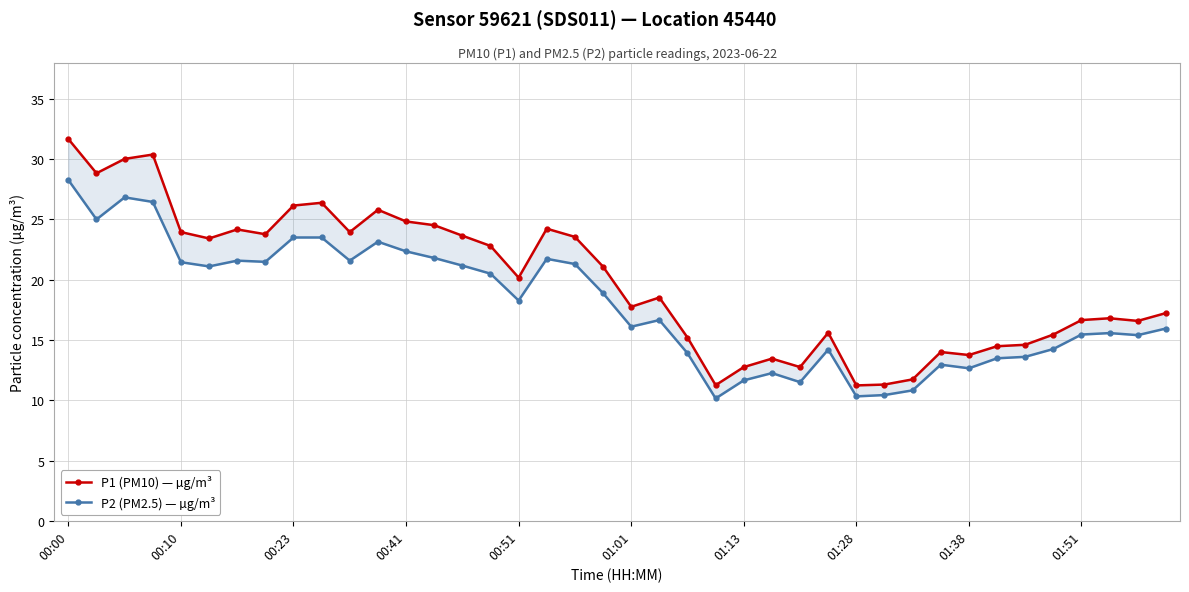

Between 00:51 and 18, which is larger?

00:51